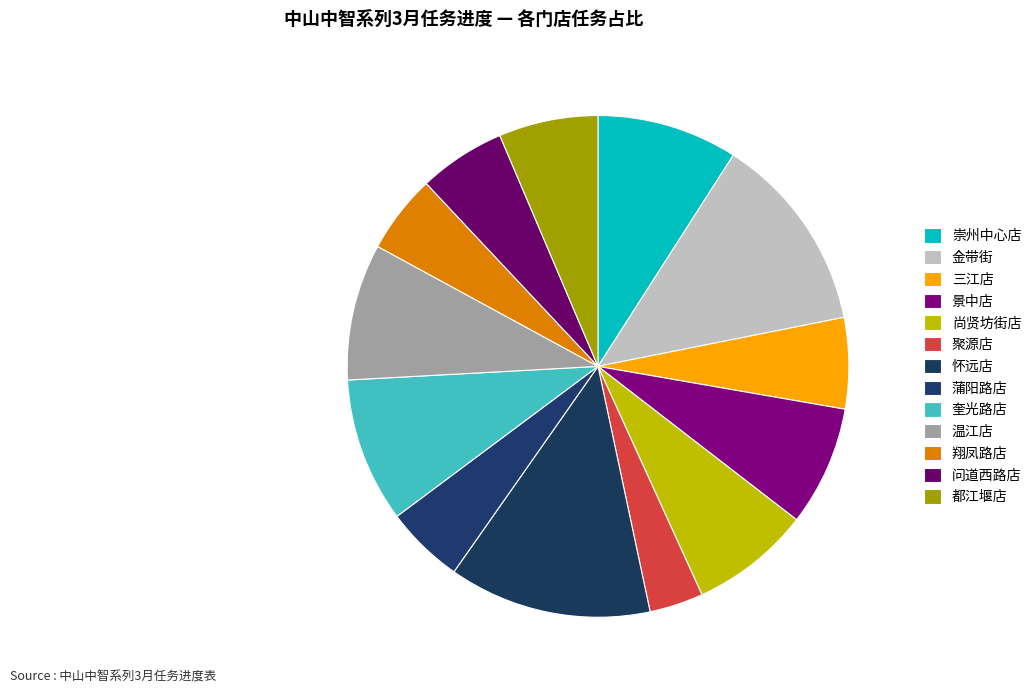

To the nearest percent, what is the average slice percentage?

8%